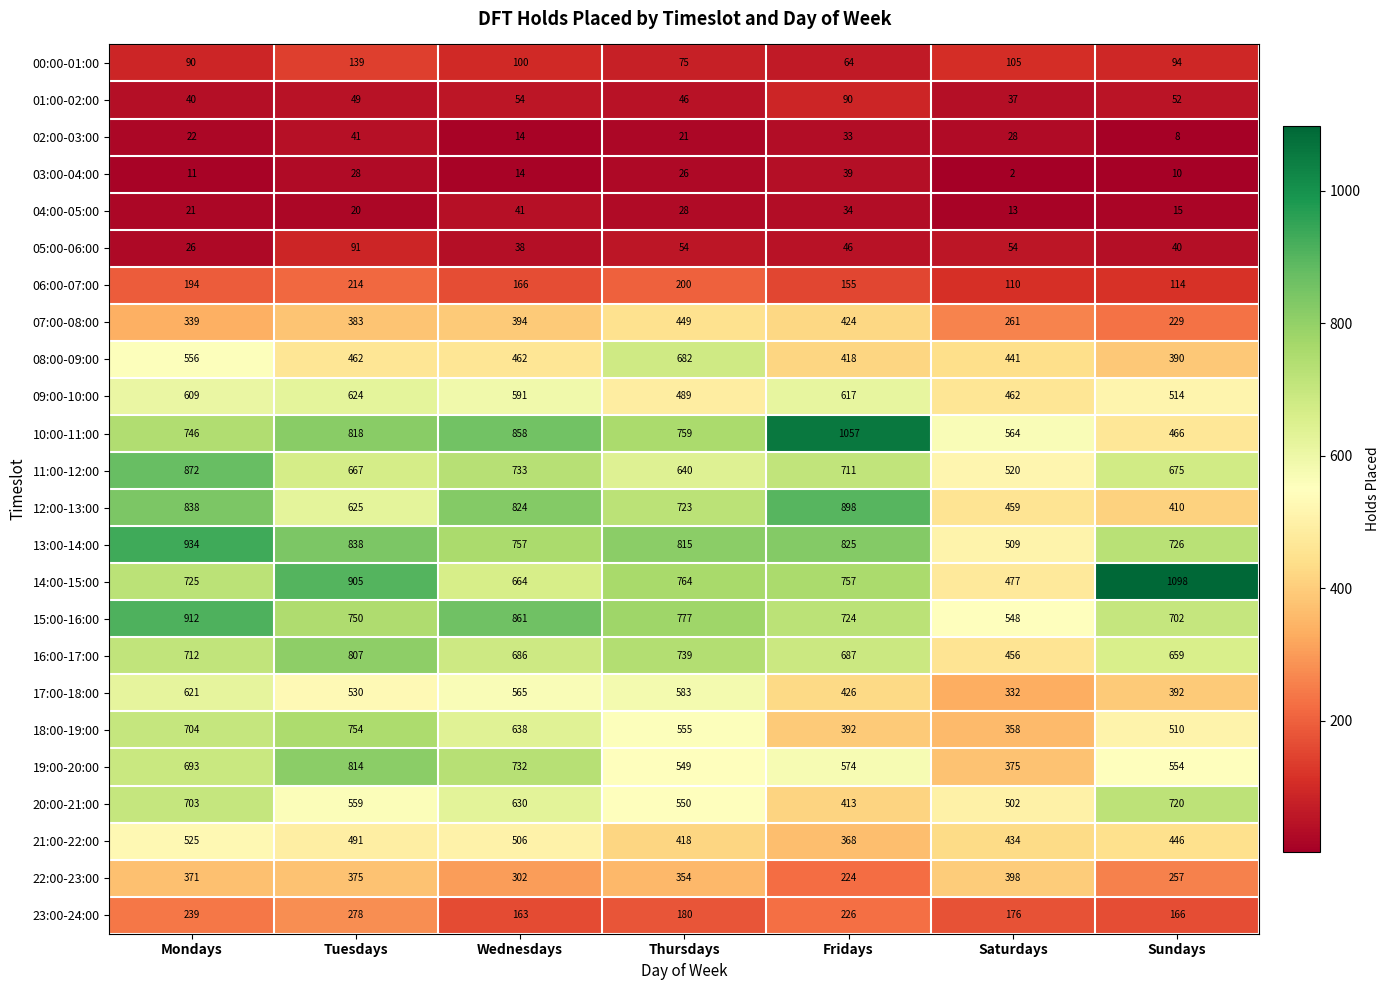

Which series changed the most between Wednesdays and Sundays?

14:00-15:00